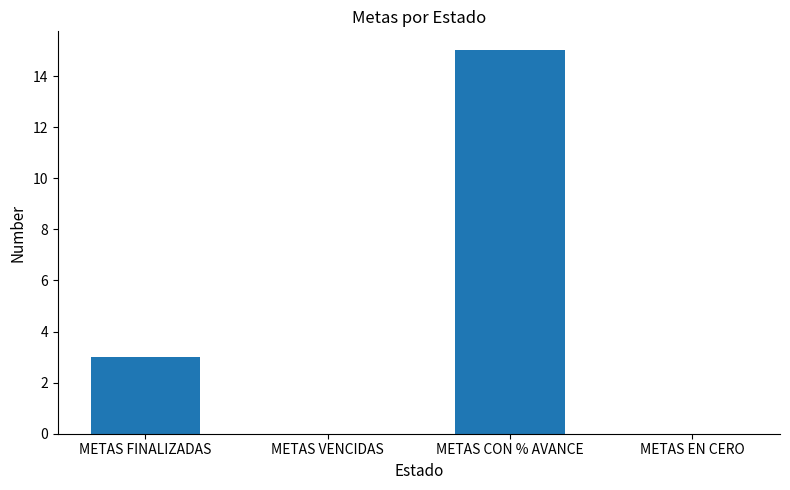

How many values are between 0 and 15?

4